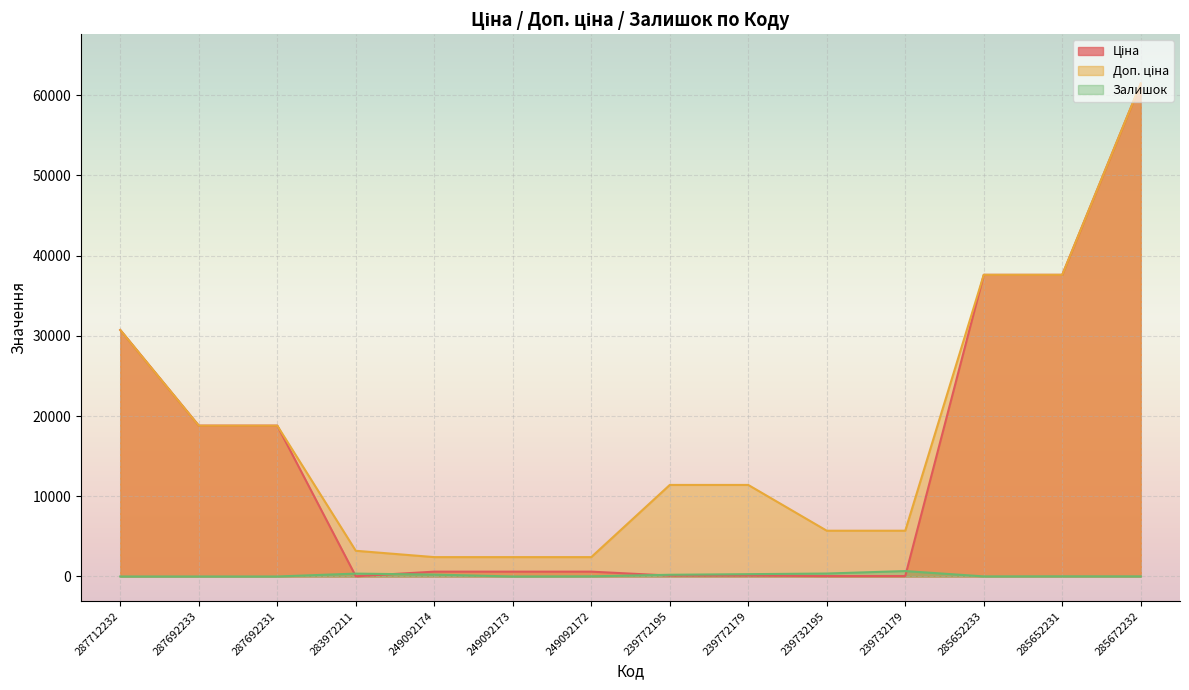

How many lines are shown in the chart?

3